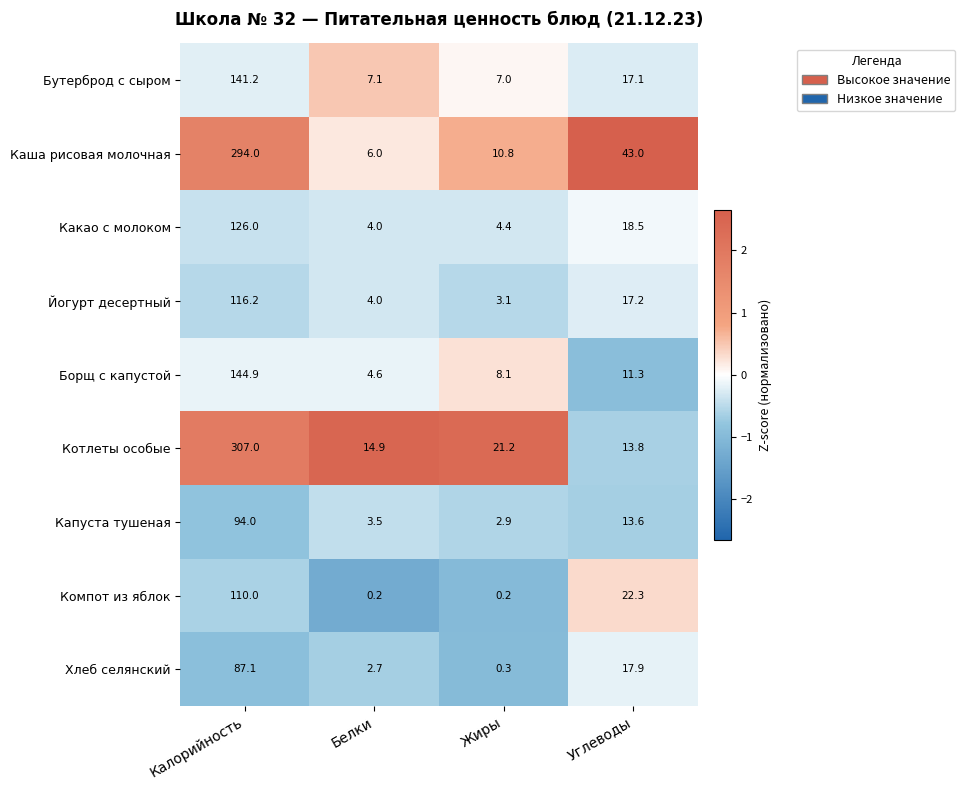

What is the greatest value displayed?

307.0